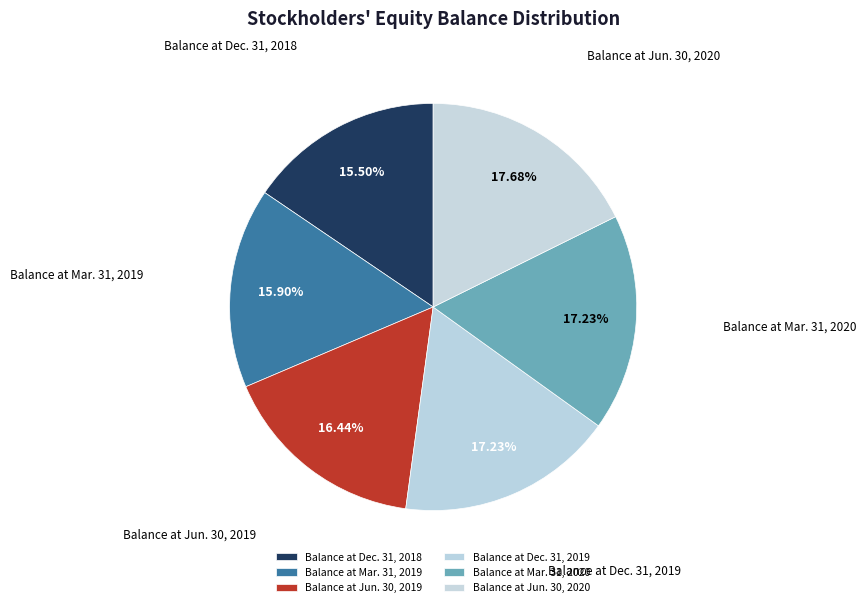

How many segments does this pie chart have?

6